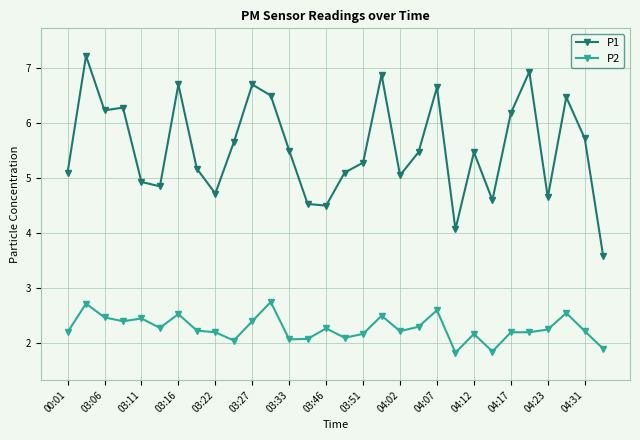

What is the difference between the maximum and minimum values in the P2 series?

0.9